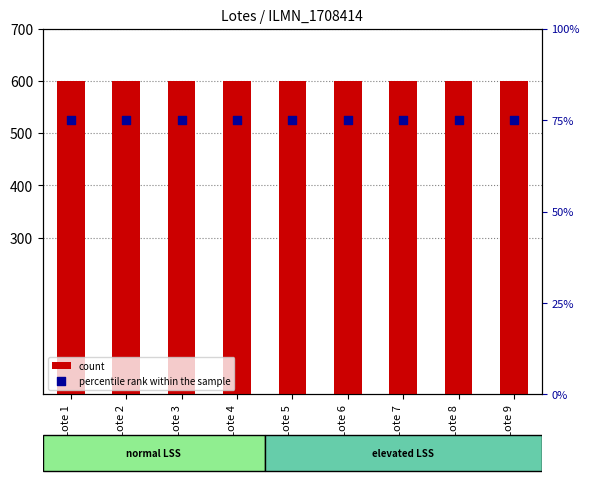

At which category is the sum across all series the highest?

Lote 1